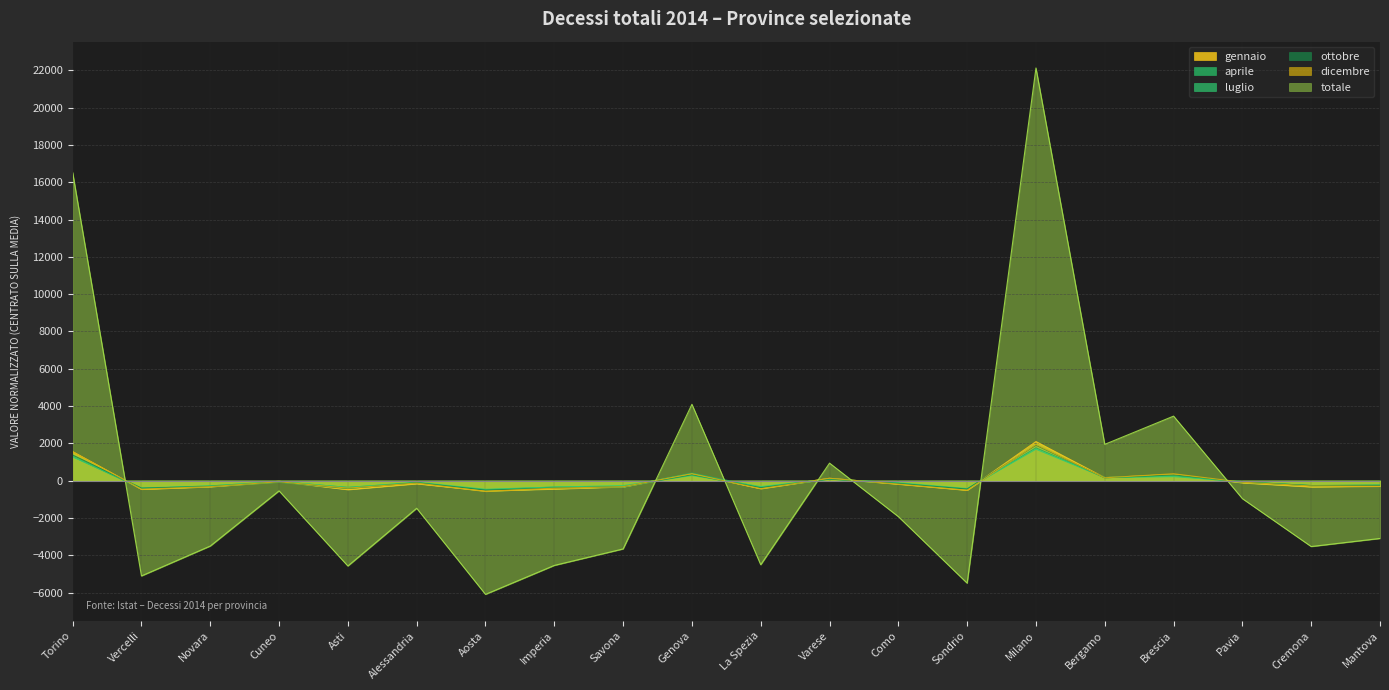

What are all the series names shown in the legend?

gennaio, aprile, luglio, ottobre, dicembre, totale